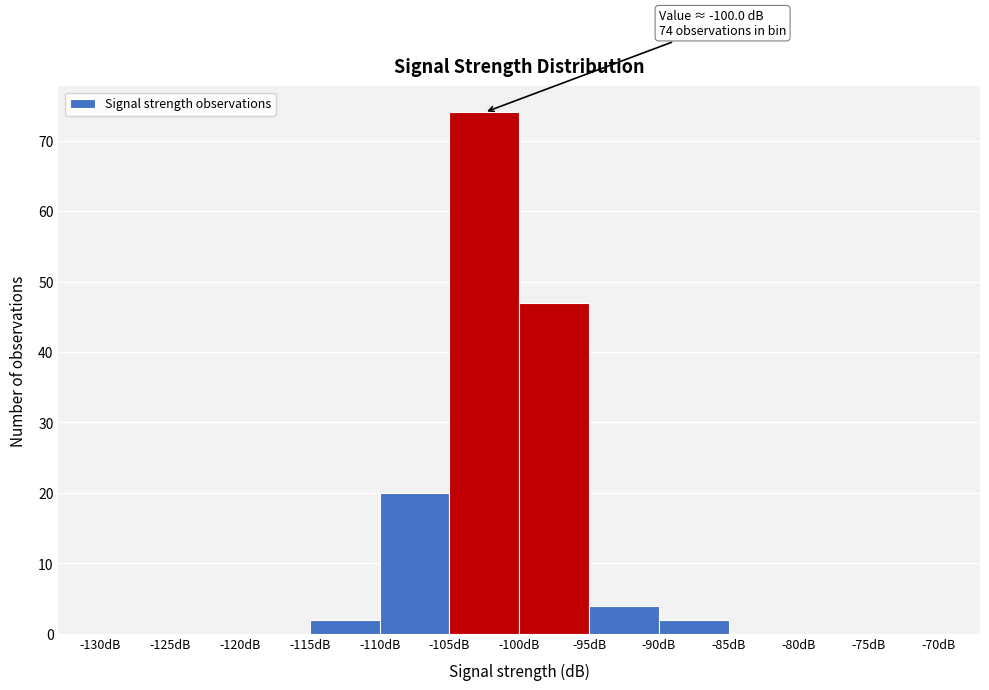

Over which range of the x-axis is the bar tallest?

-105 to -100